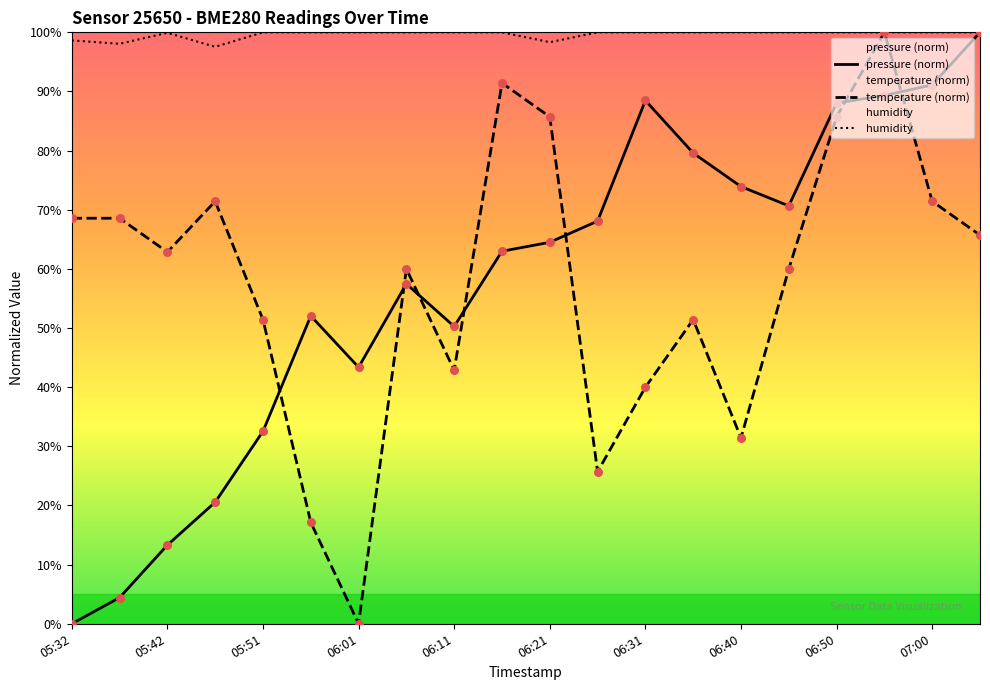

At which category is the sum across all series the highest?

06:55